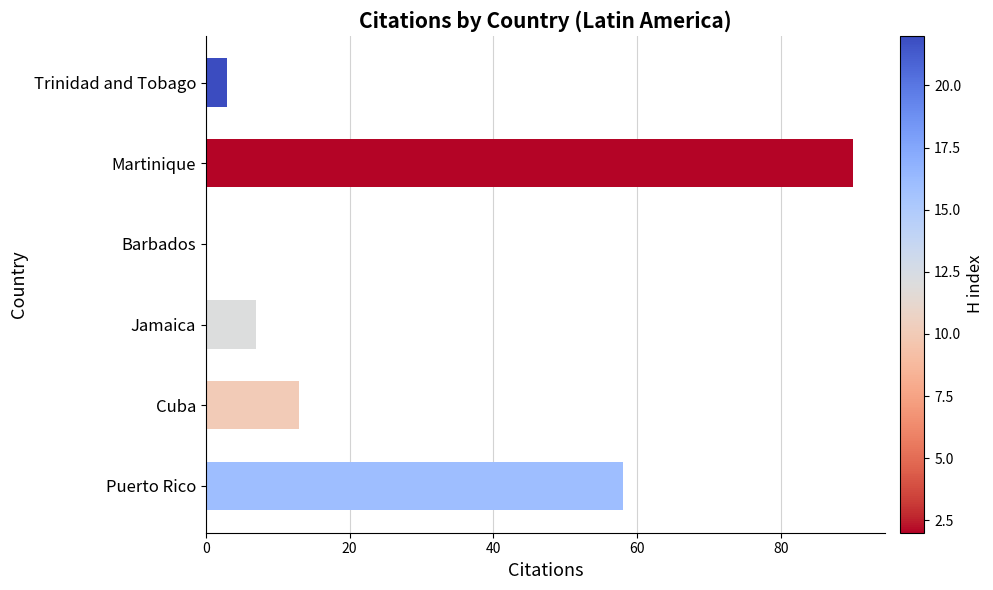

Which label corresponds to the largest value in the chart?

Martinique